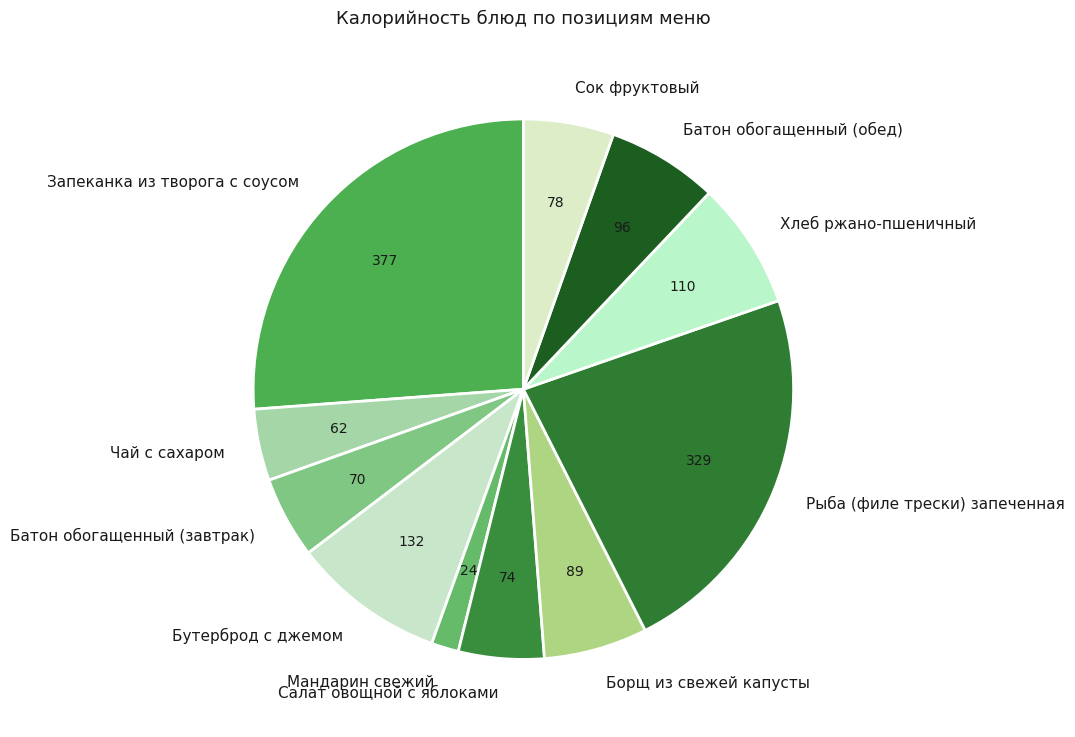

Combined, do Борщ из свежей капусты and Хлеб ржано-пшеничный account for over 50%?

No